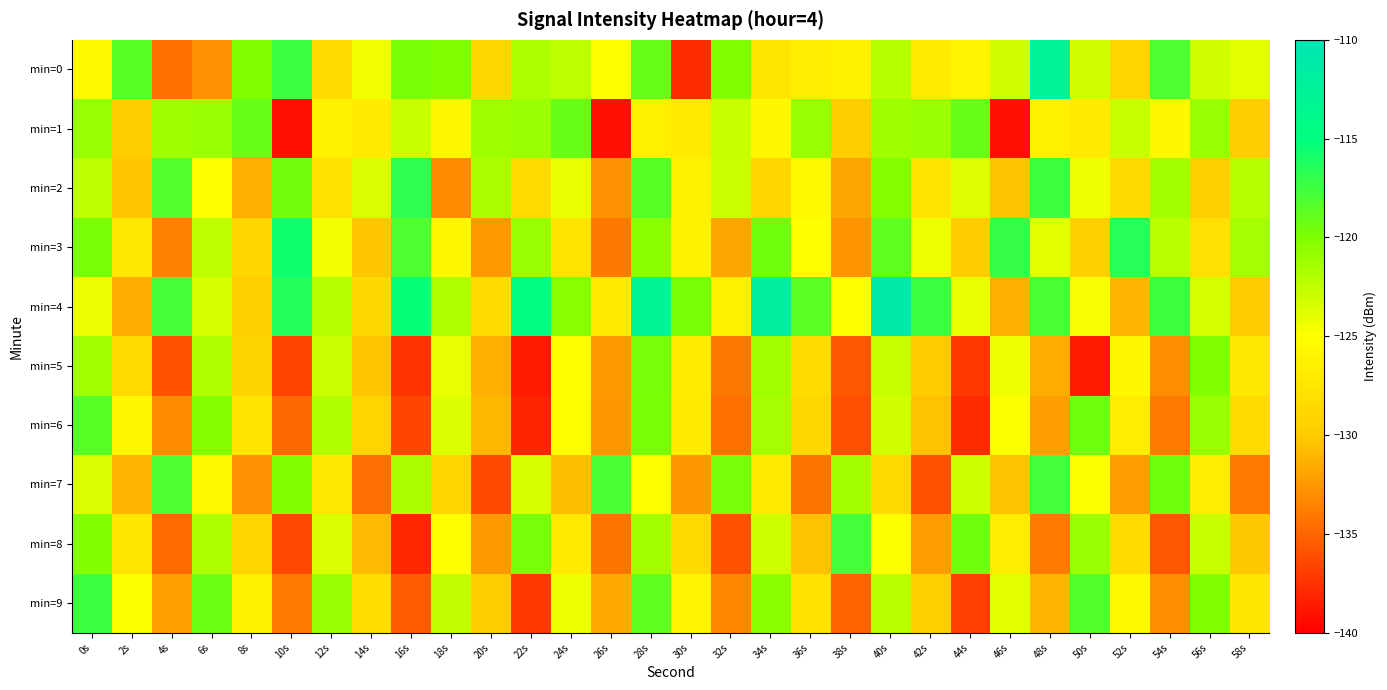

Between 48s and 38s, which is larger?

48s